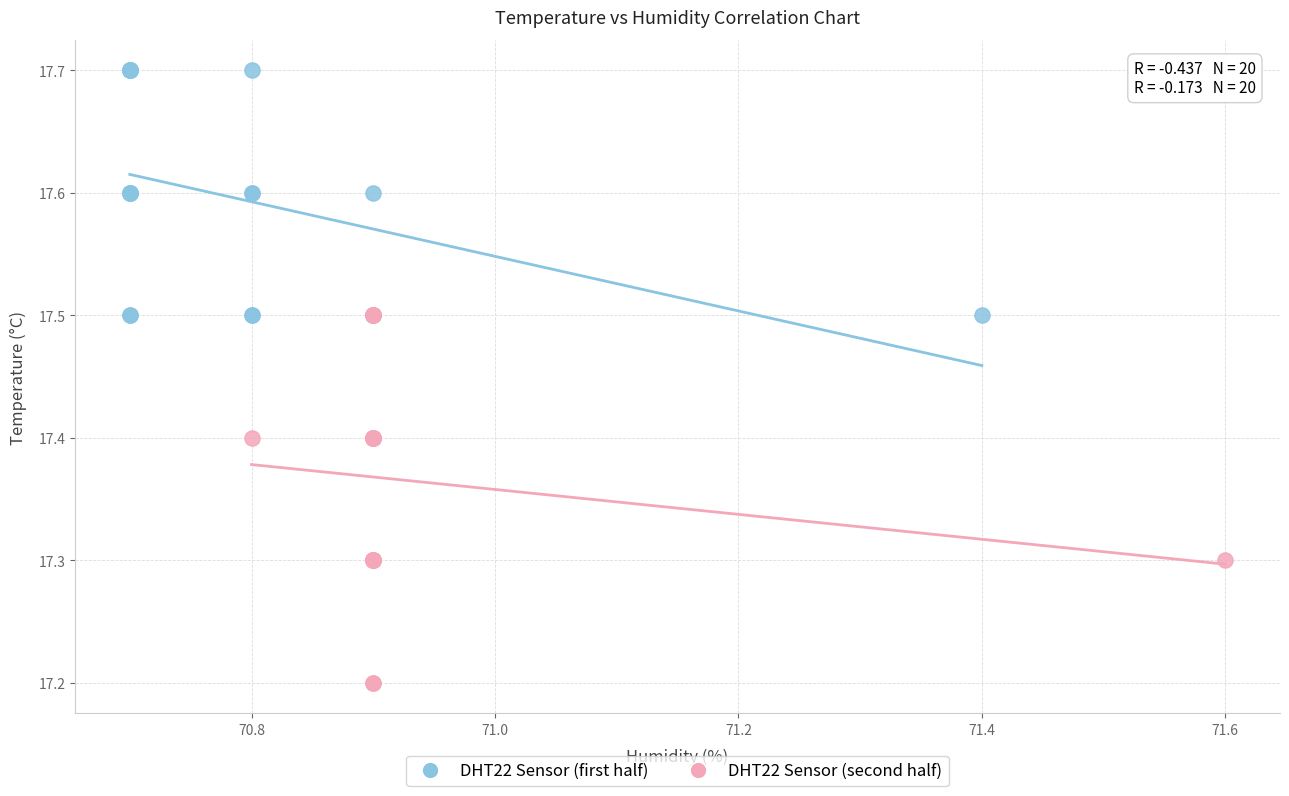

Which series reaches the minimum Y coordinate?

DHT22 Sensor (second half)